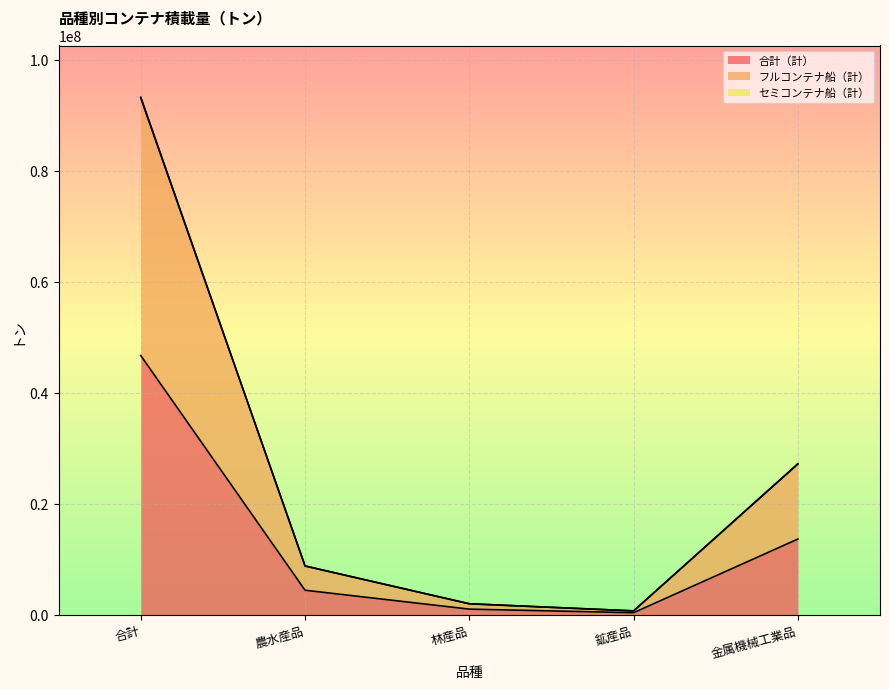

How many lines are shown in the chart?

3